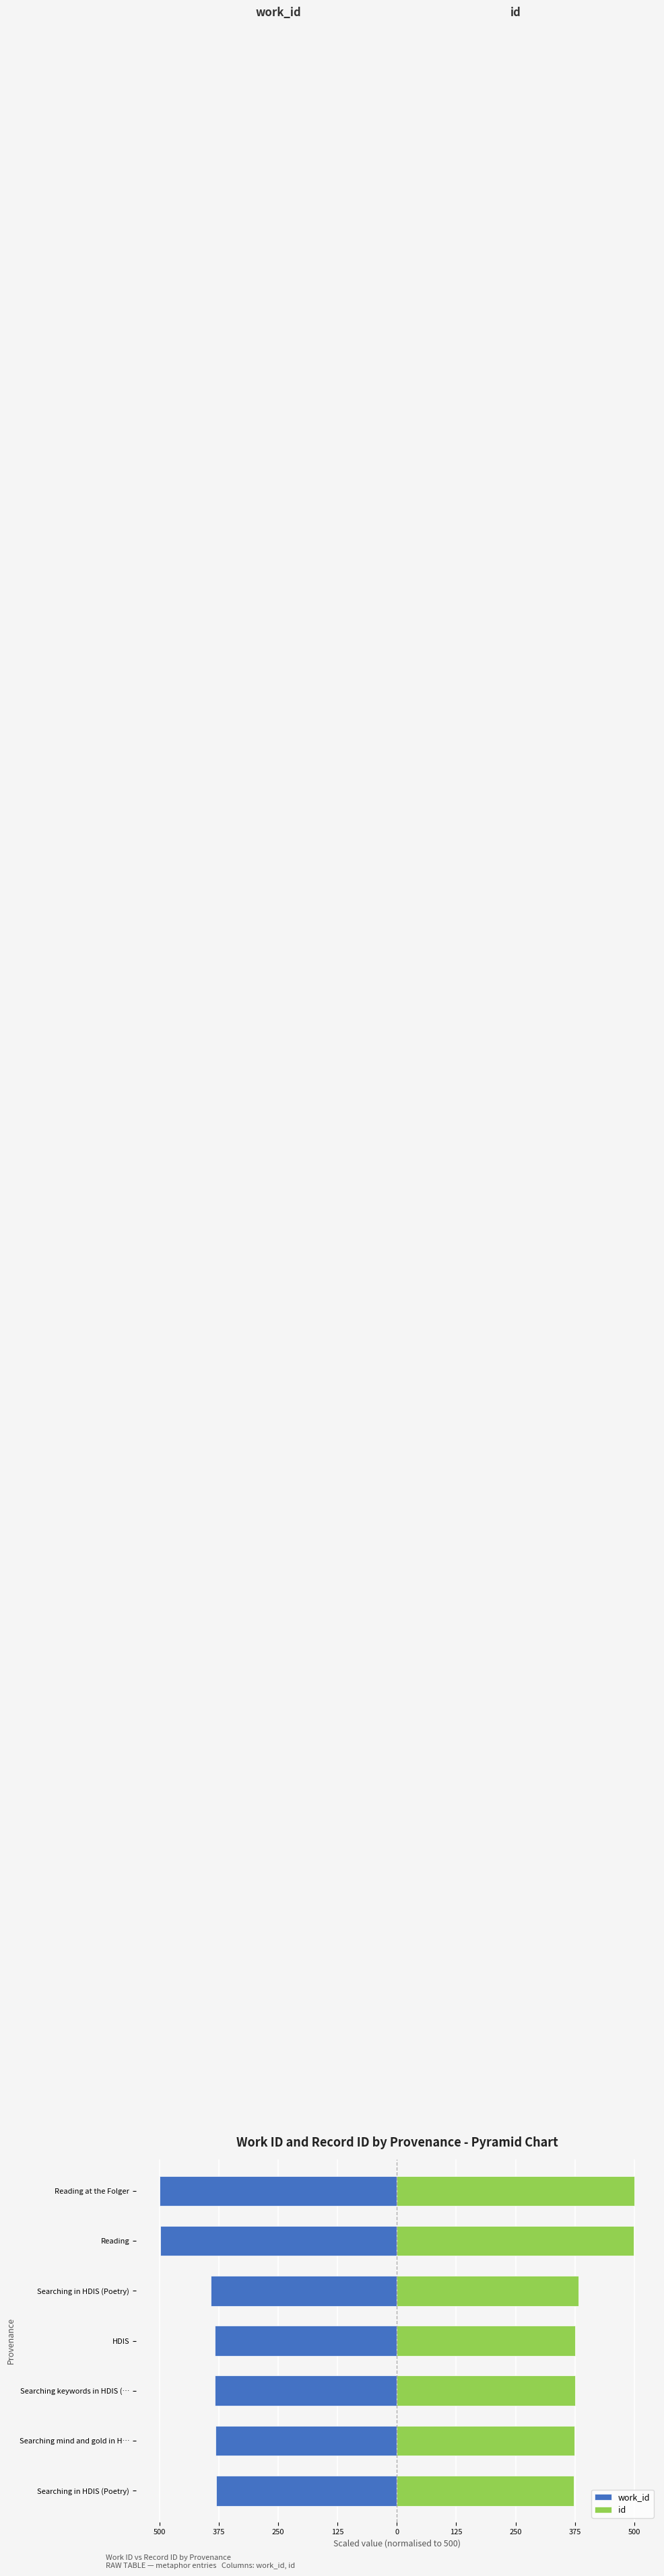

How many data points in id are above 375?

5